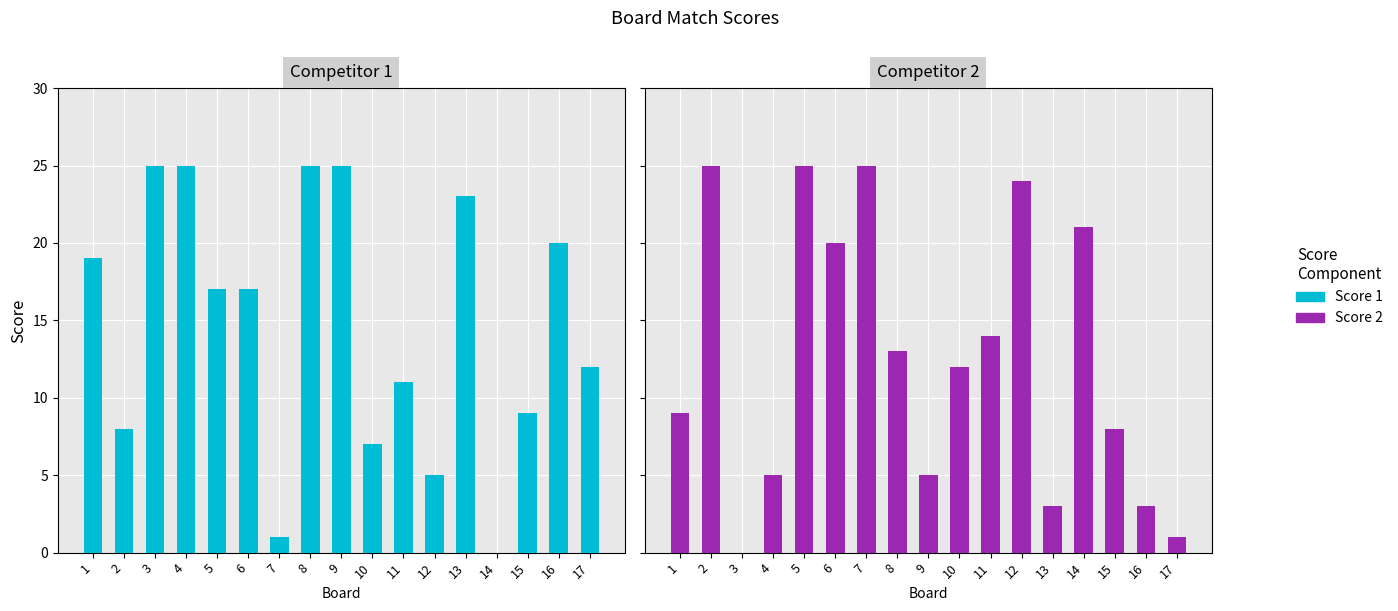

Which category has the lowest value across all series?

14